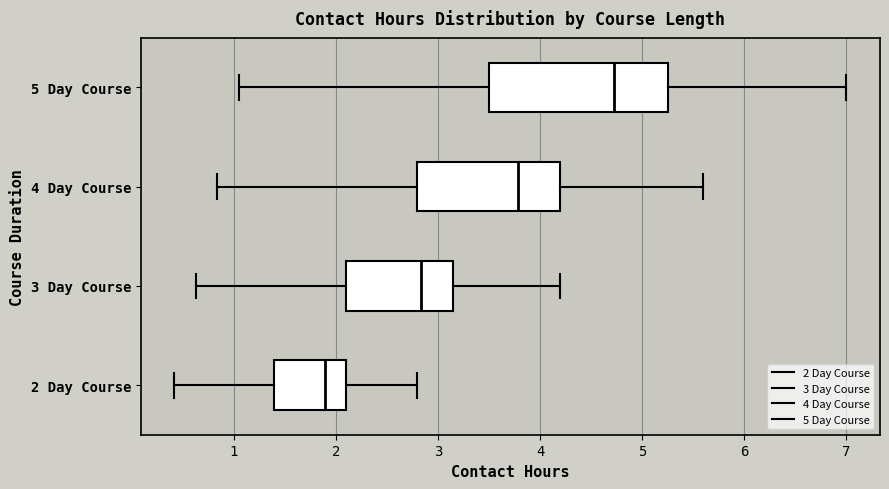

Which box's median line is the furthest to the right?

5 Day Course